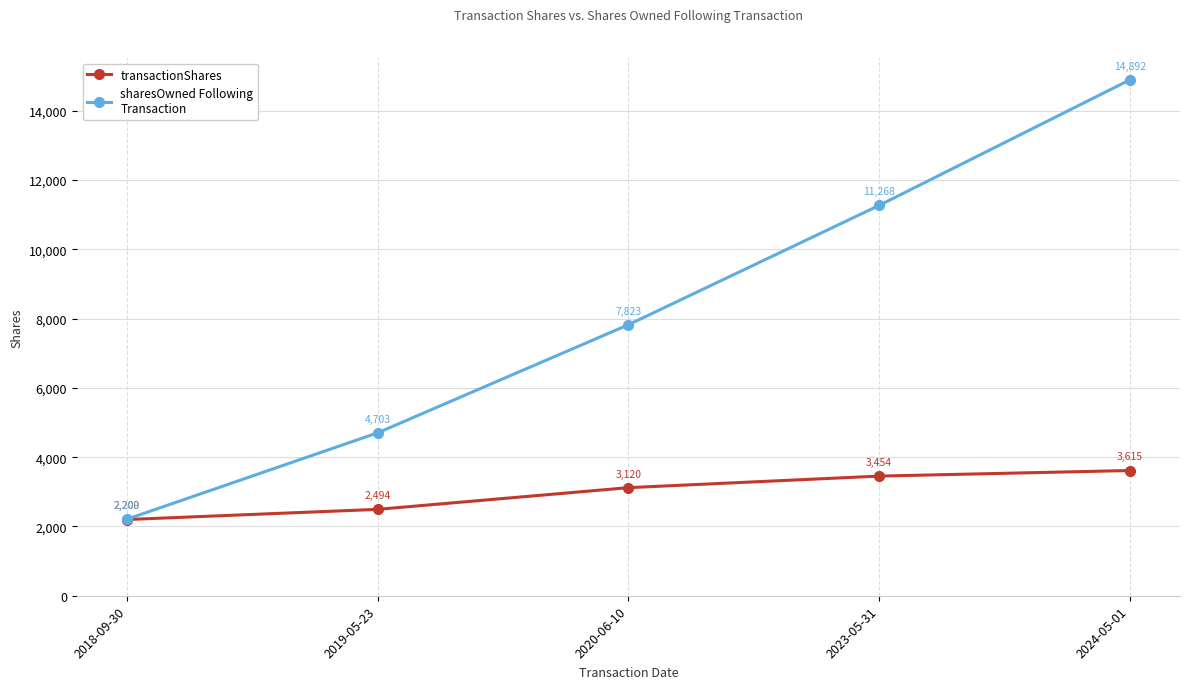

What position from the right is 2019-05-23?

4